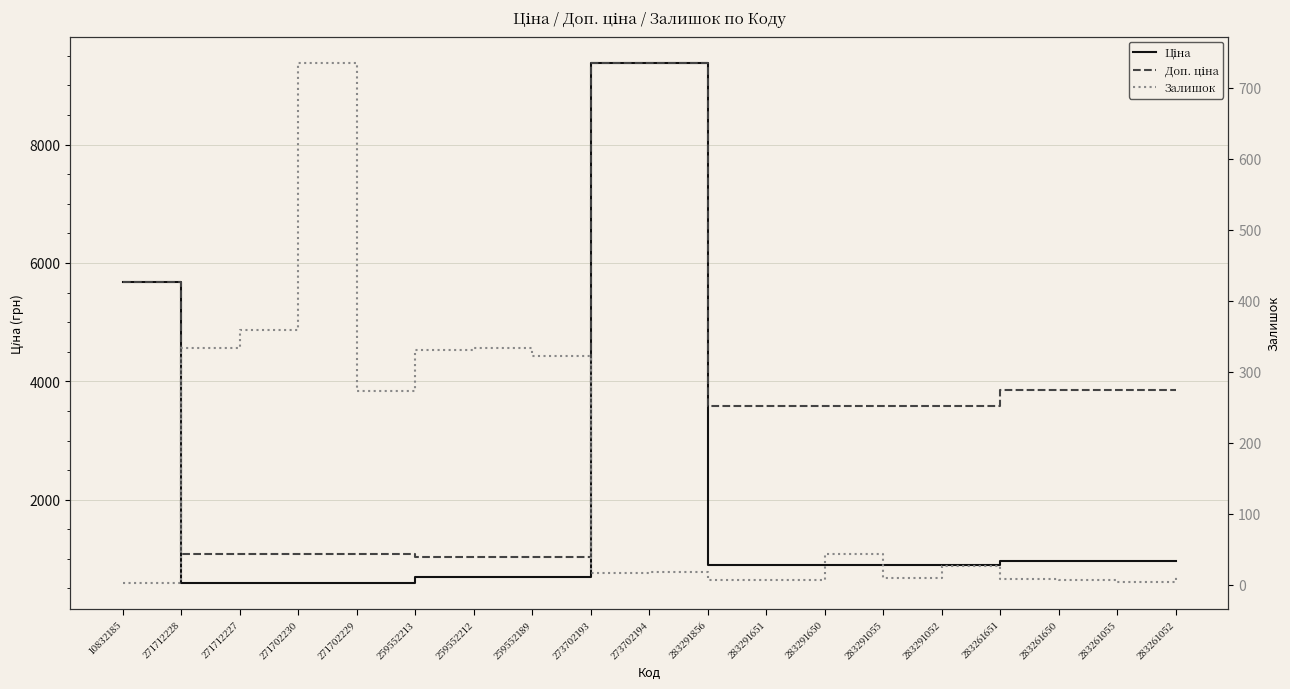

Rank the categories by Доп. ціна value from lowest to highest.

259552213, 259552212, 259552189, 271712228, 271712227, 271702230, 271702229, 283291856, 283291651, 283291650, 283291055, 283291052, 283261651, 283261650, 283261055, 283261052, 10832185, 273702193, 273702194